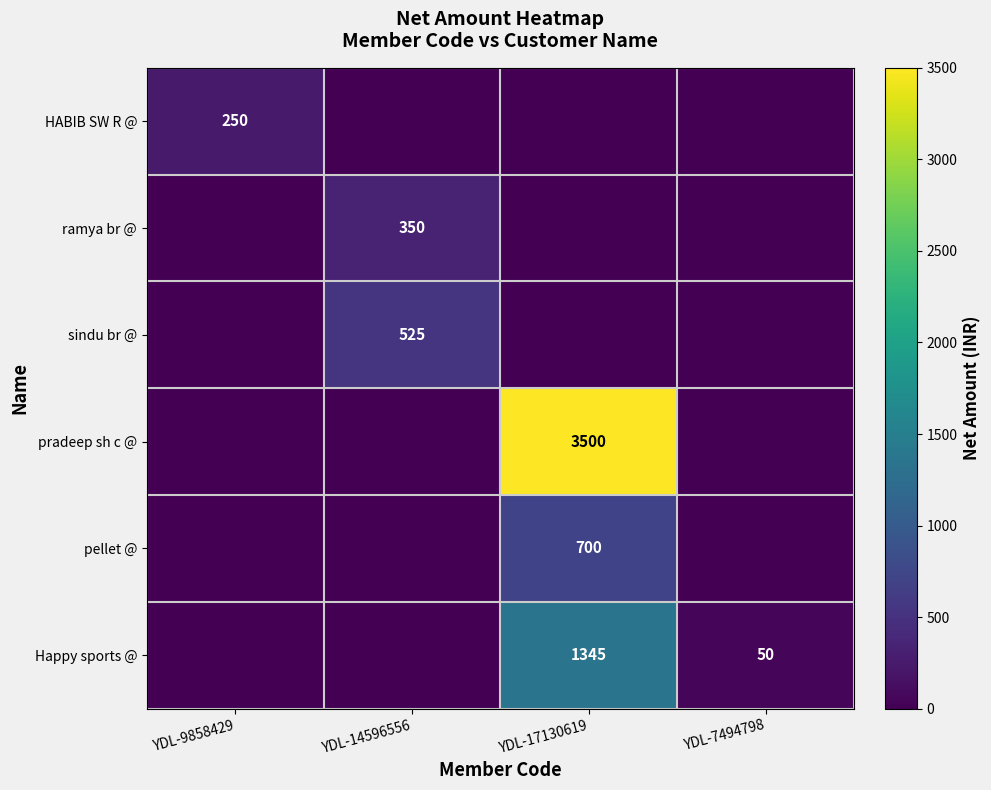

Is it true that Happy sports @ equals 2287 at YDL-17130619?

False